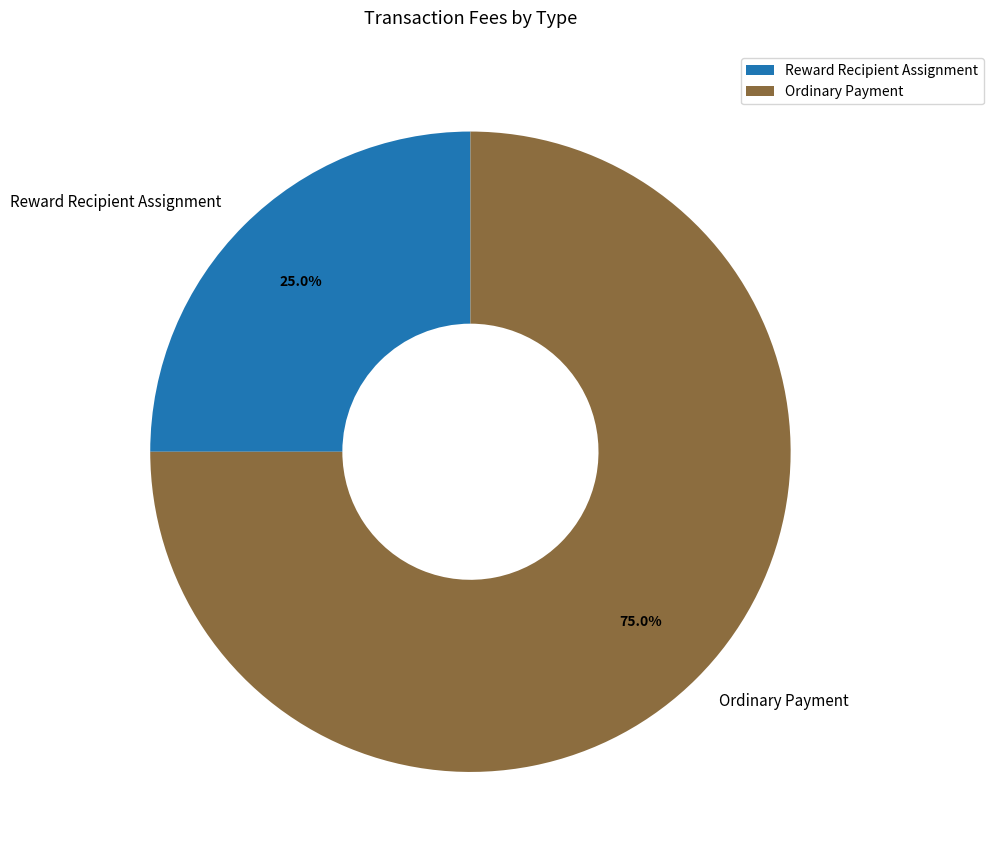

Count the number of slices in the pie.

2